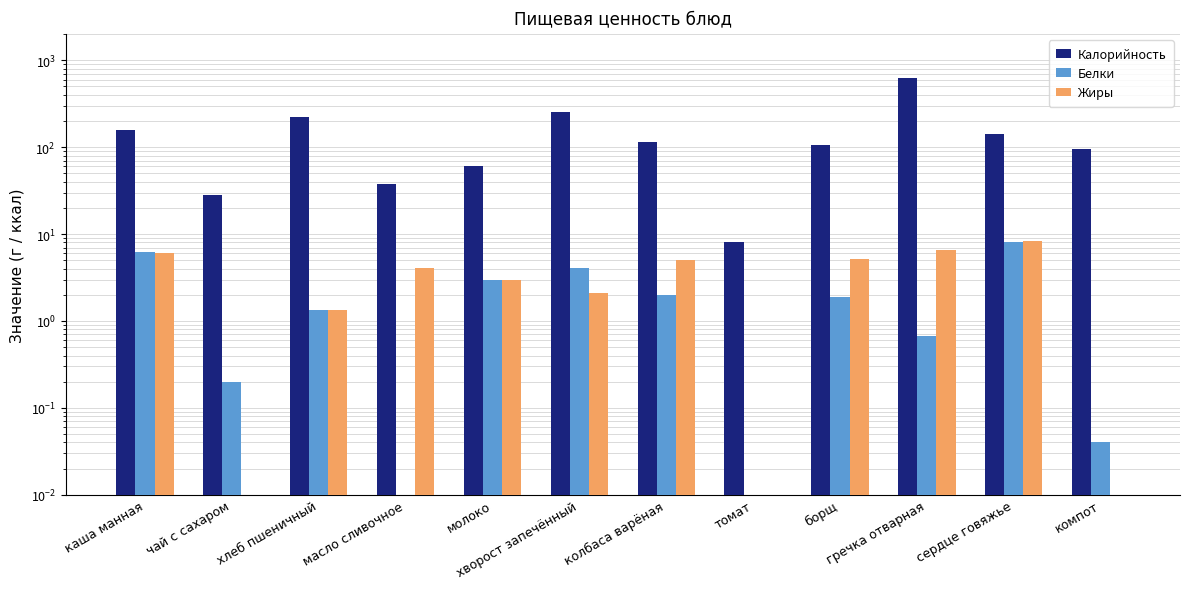

How many categories are shown in the chart?

12